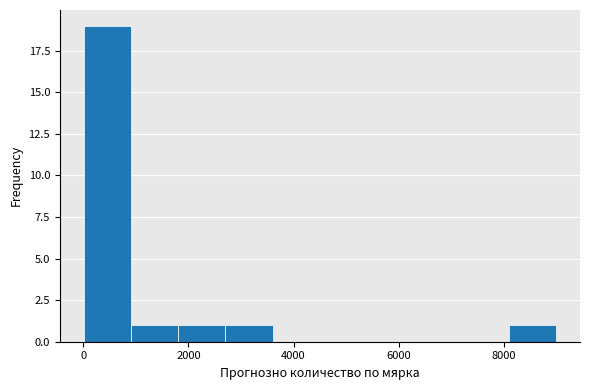

What is the height of the bar covering 8200 to 9000 on the x-axis? Neither the bar edges nor the heights are printed on the chart, so give them approximately, as read against the axes.

1